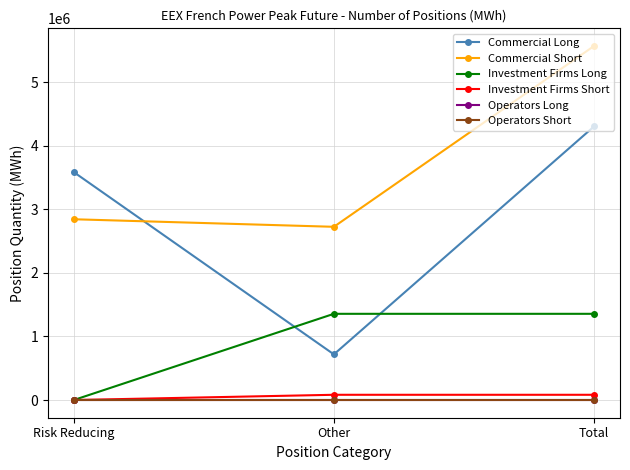

True or false: Commercial Long has a value of 3584352 at Risk Reducing.

True